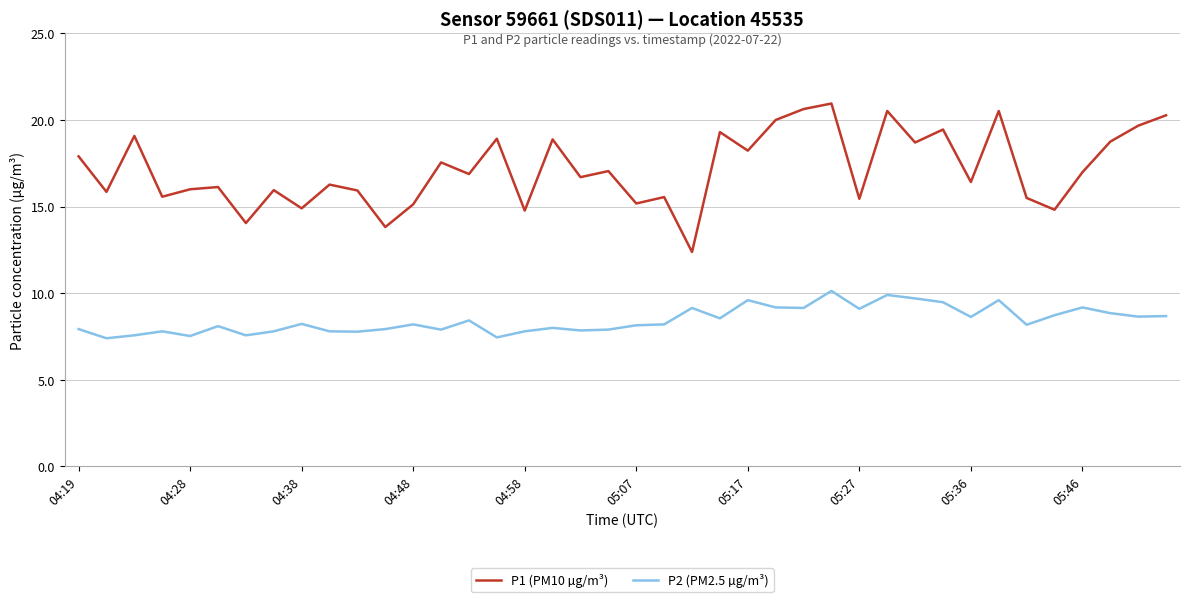

Which series has the largest total across all categories?

P1 (PM10 µg/m³)